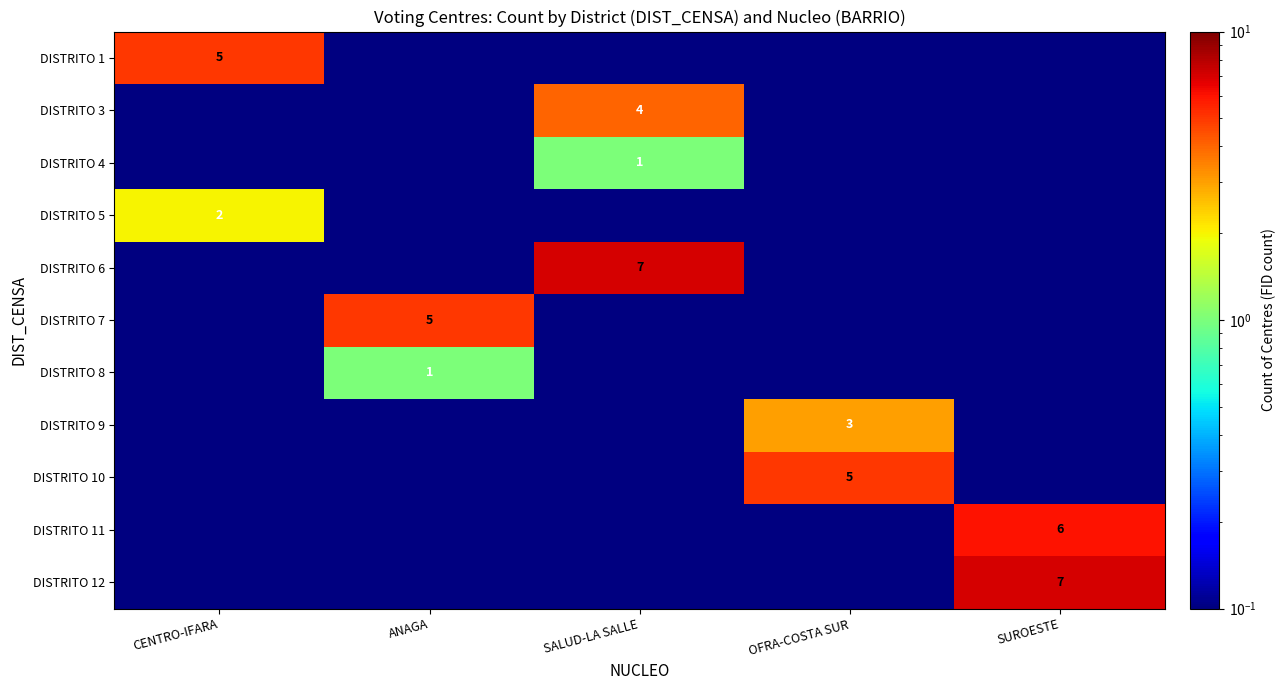

The DISTRITO 10 series shows 0.0 at ANAGA. True or false?

True